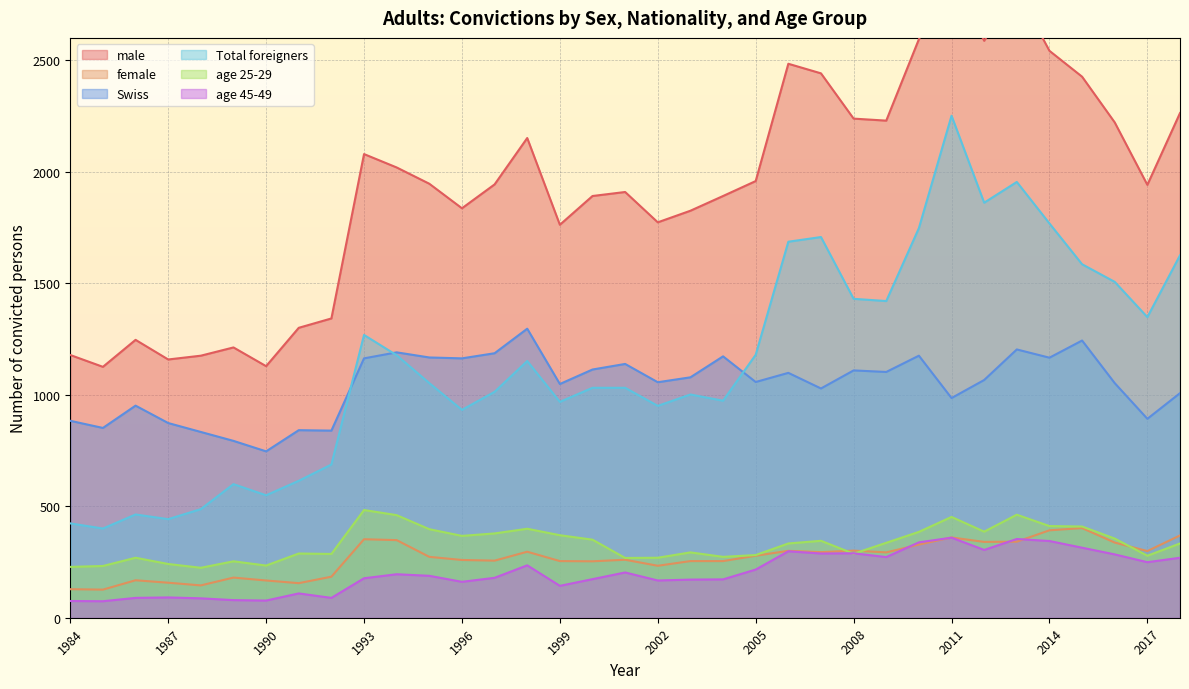

What is the minimum value for Swiss?

746